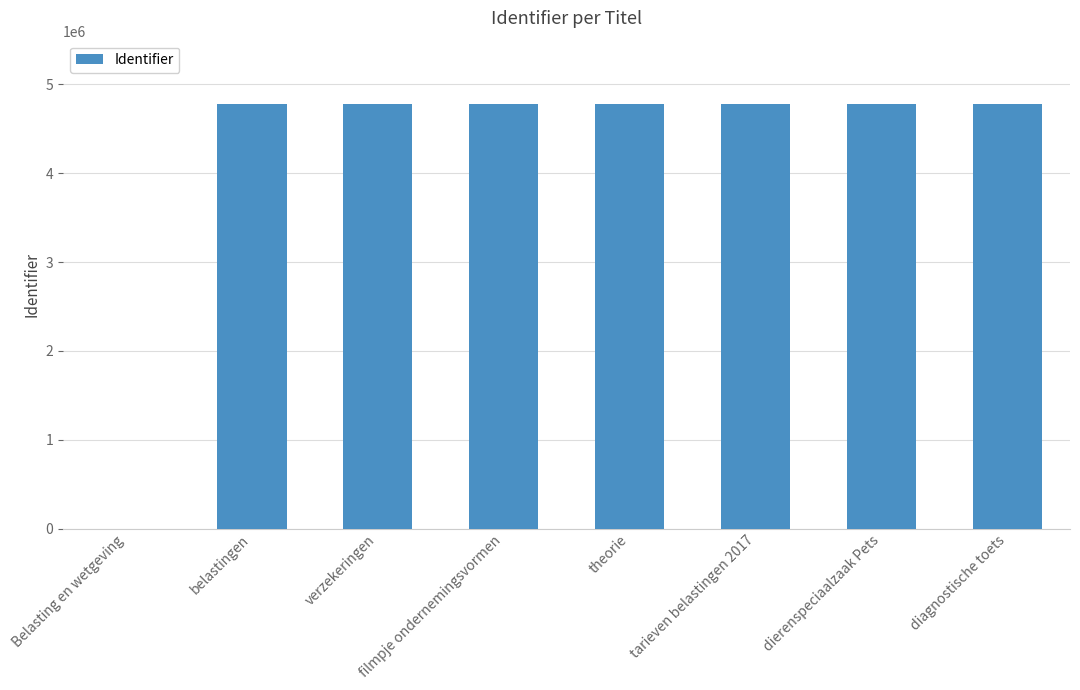

The chart shows a value of 4776282 at belastingen. True or false?

True